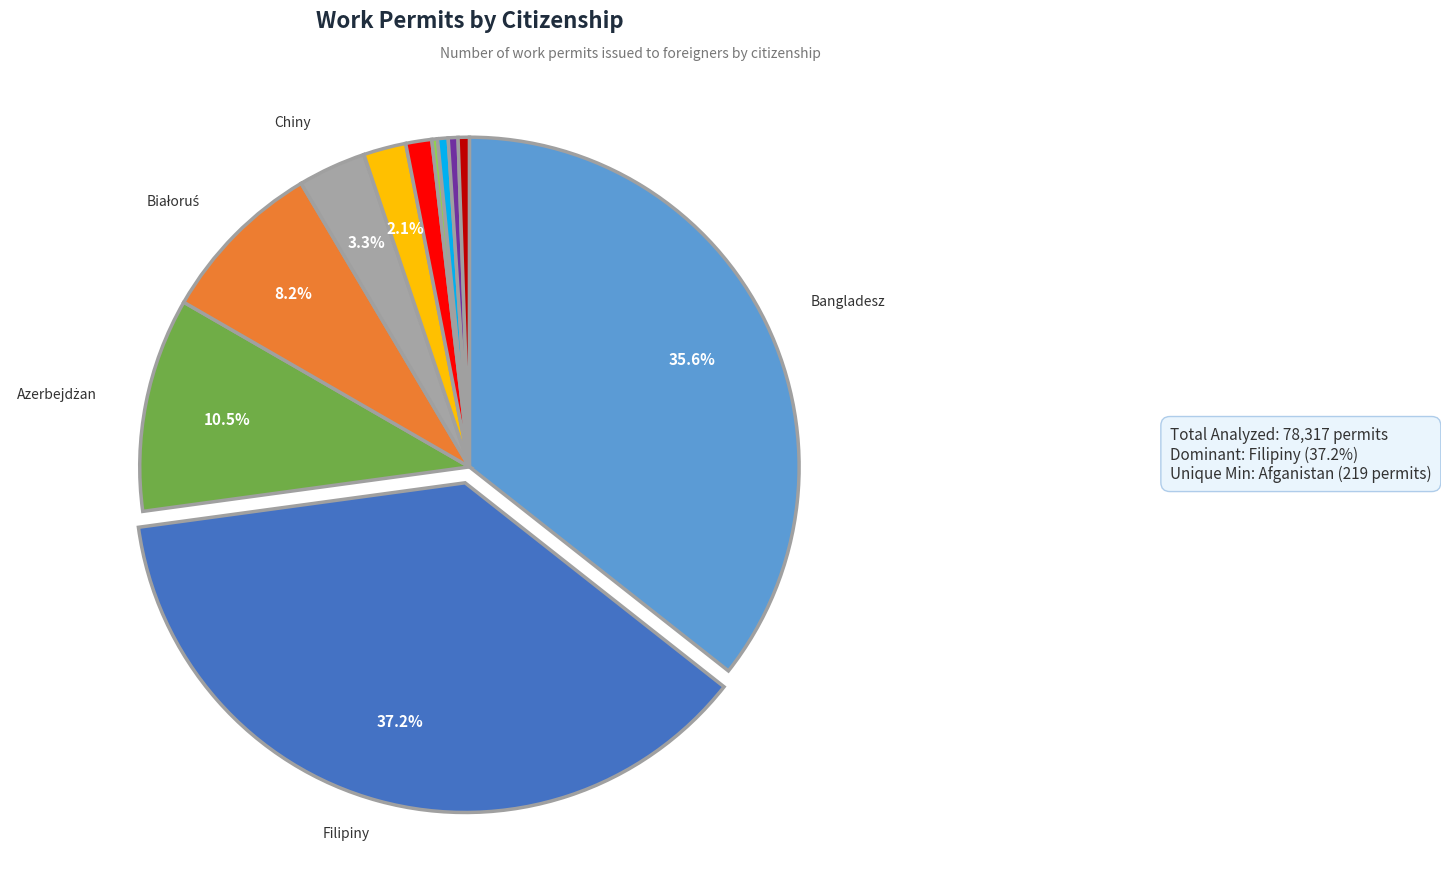

Is there any slice that represents more than half of the pie?

No